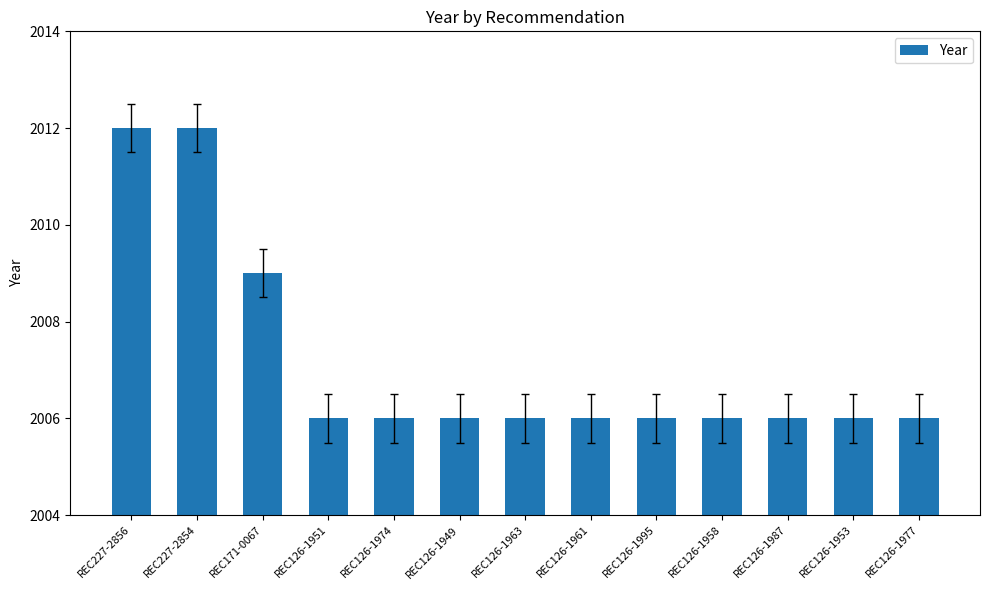

What position from the left is REC126-1953?

12